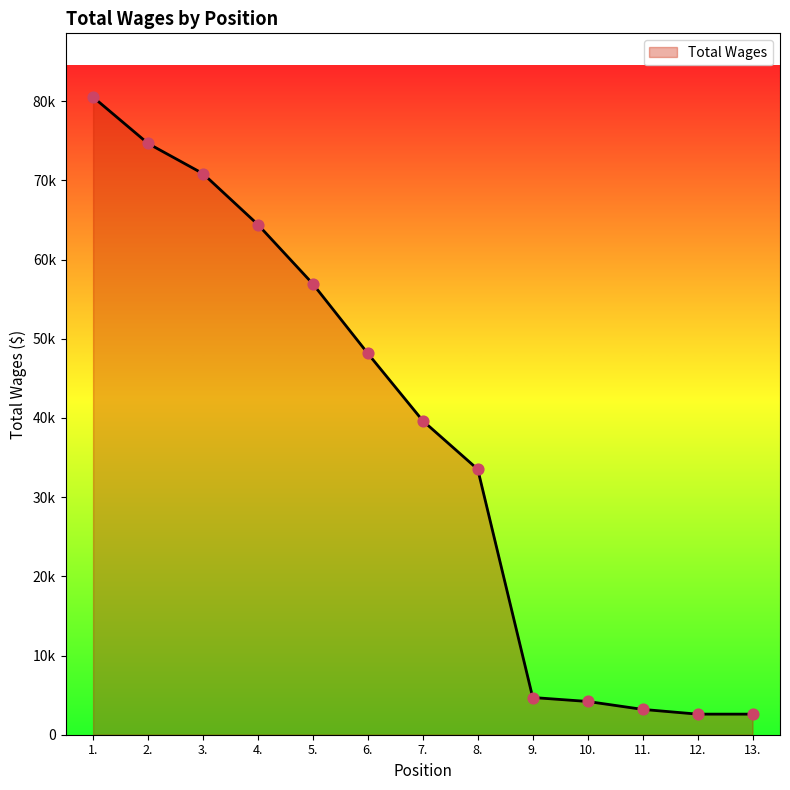

Between 7. and 2., which is larger?

2.